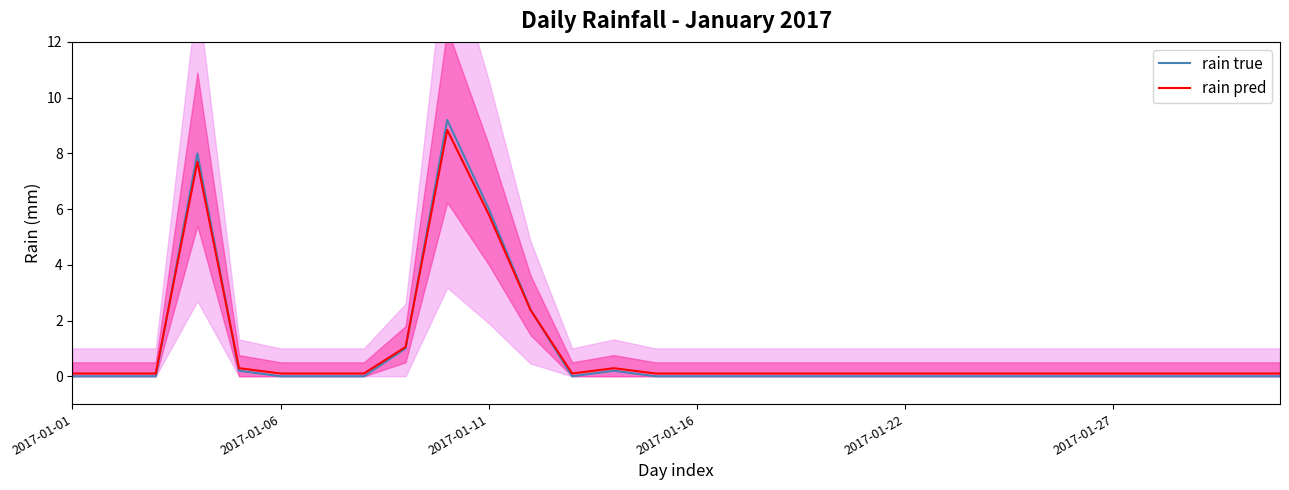

The rain pred series shows 5.8 at 2017-01-11. True or false?

True